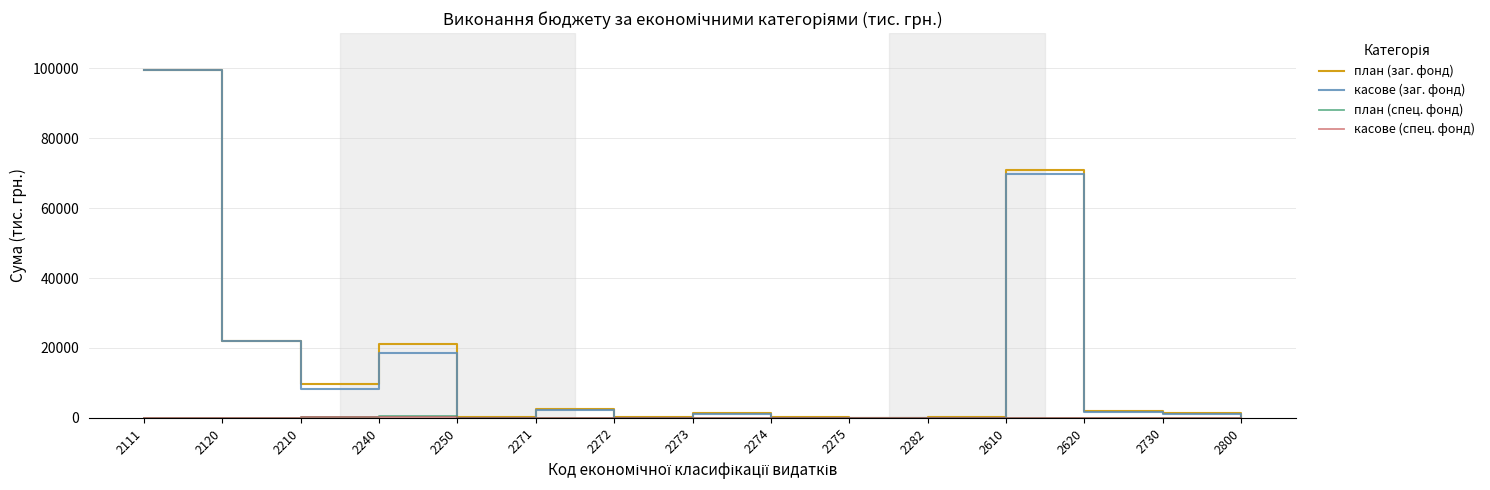

True or false: касове (заг. фонд) has more than 2 points higher than both neighbors.

True